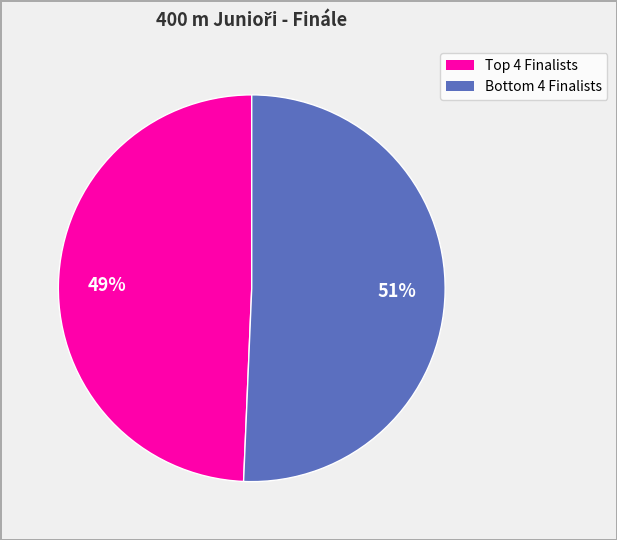

To the nearest percent, what is the average slice percentage?

50%